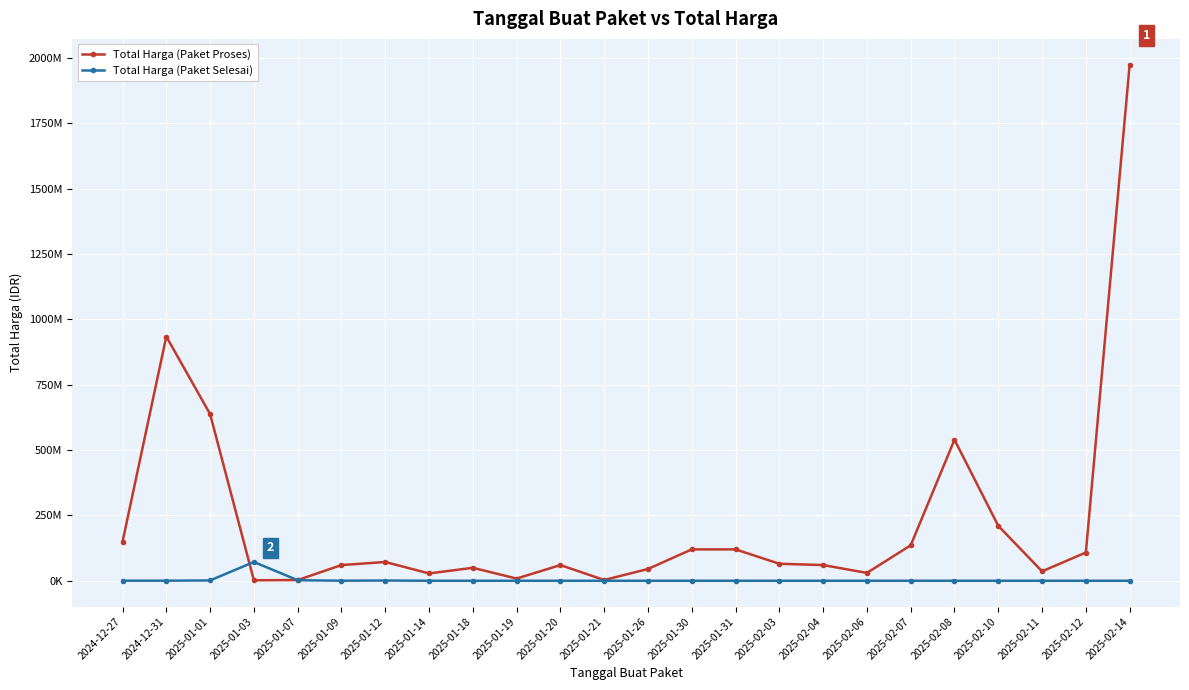

What is the sum of the Total Harga (Paket Proses) values at 2025-02-10 and 2025-01-26?

255000000